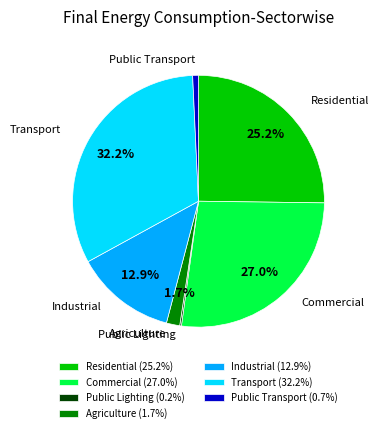

Is Industrial the majority of the pie?

No